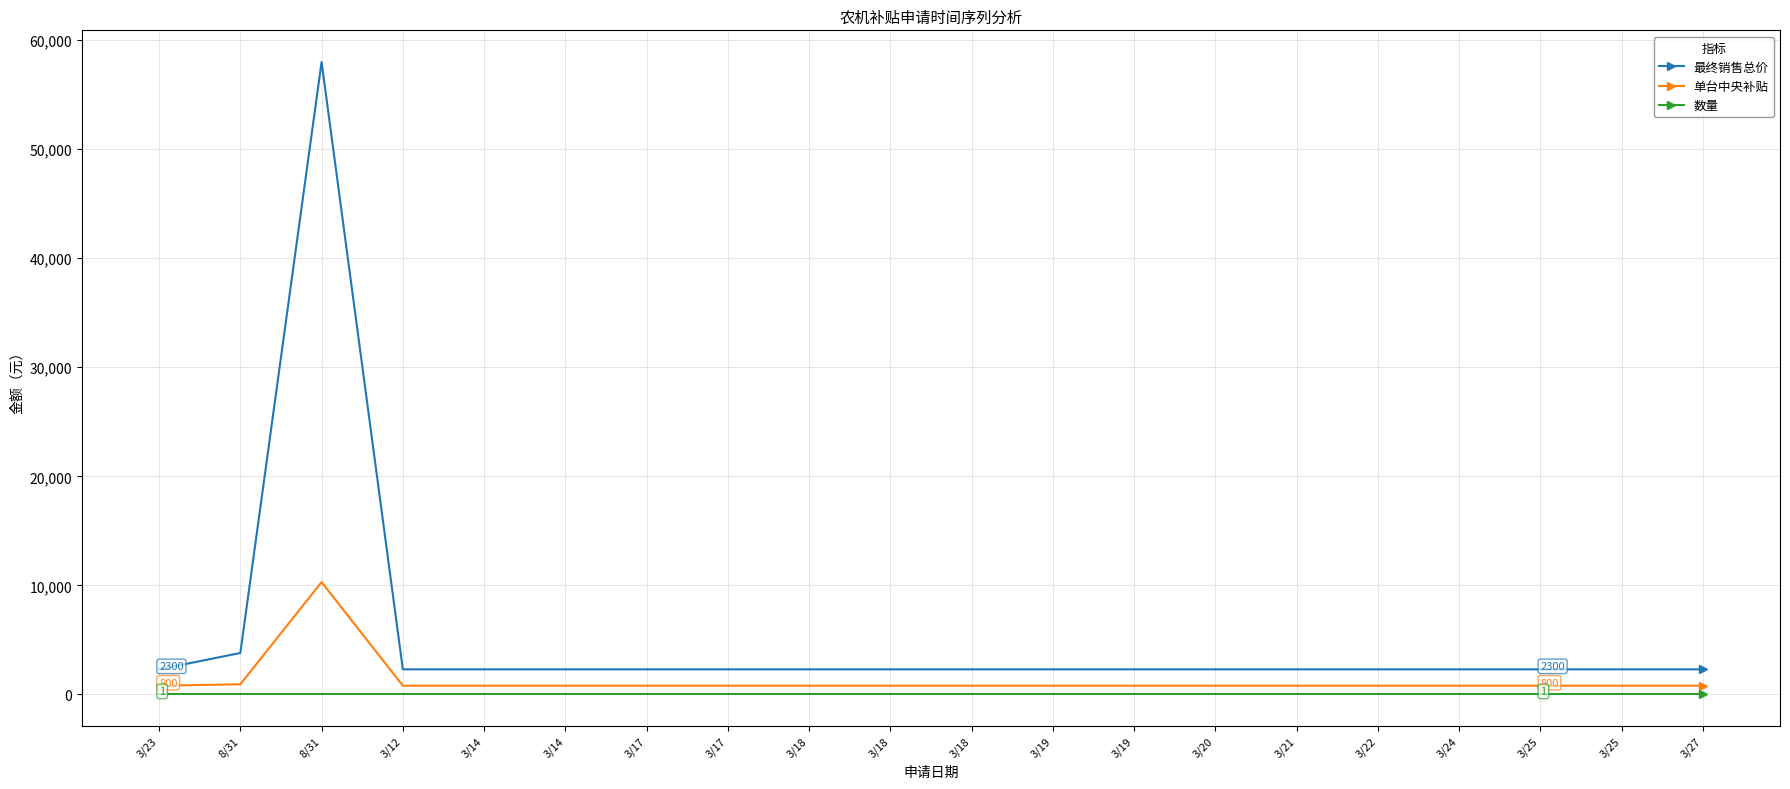

How many series are shown in this chart?

3